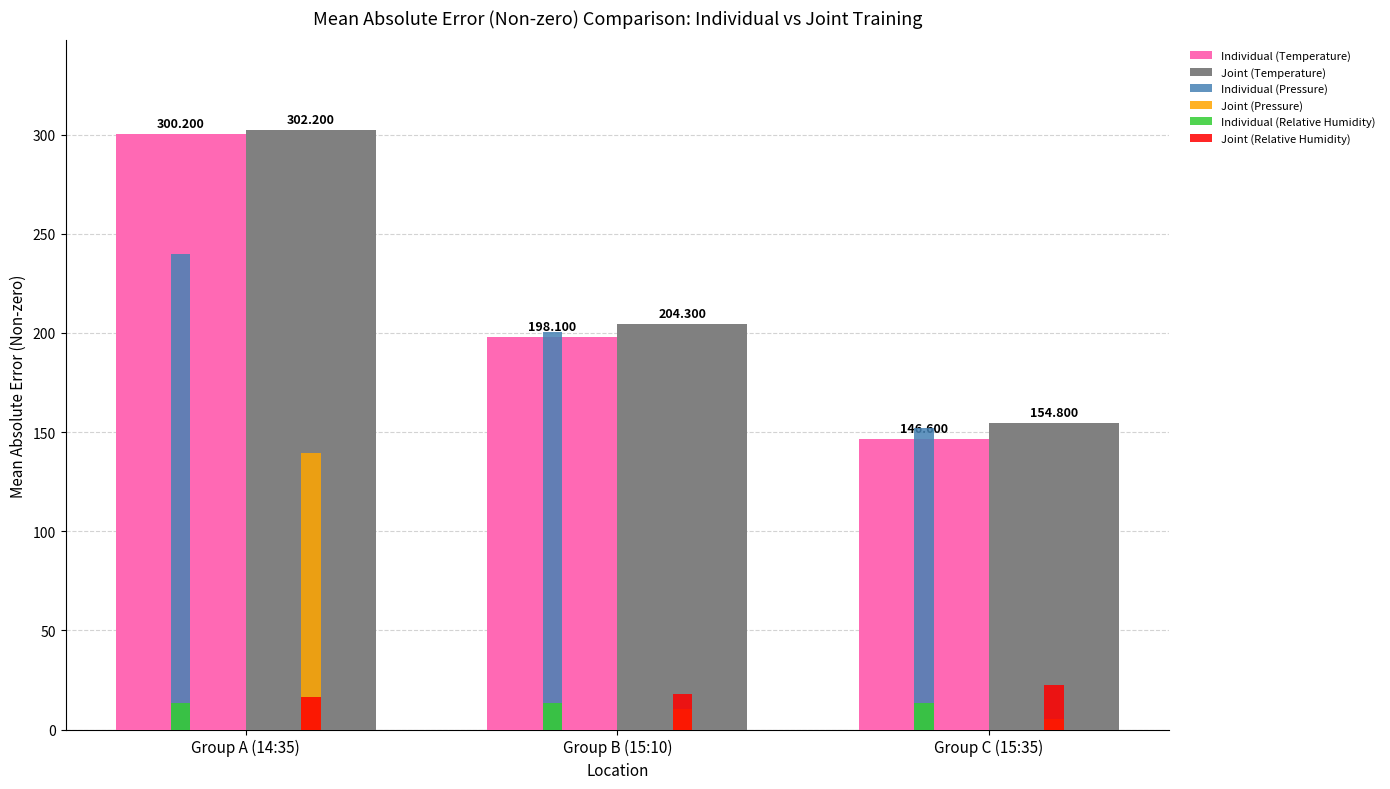

How many Individual (Relative Humidity) values are between 13 and 14?

3